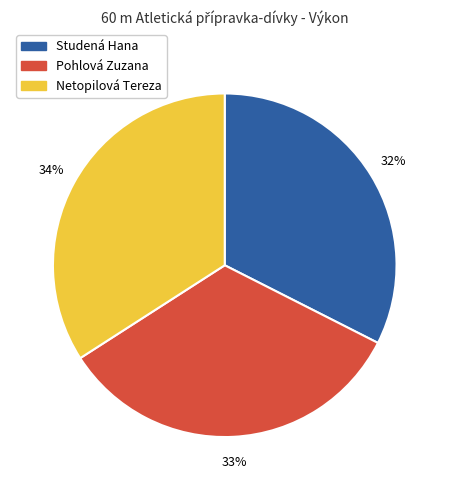

To the nearest percent, what percentage of the pie is Studená Hana?

32%